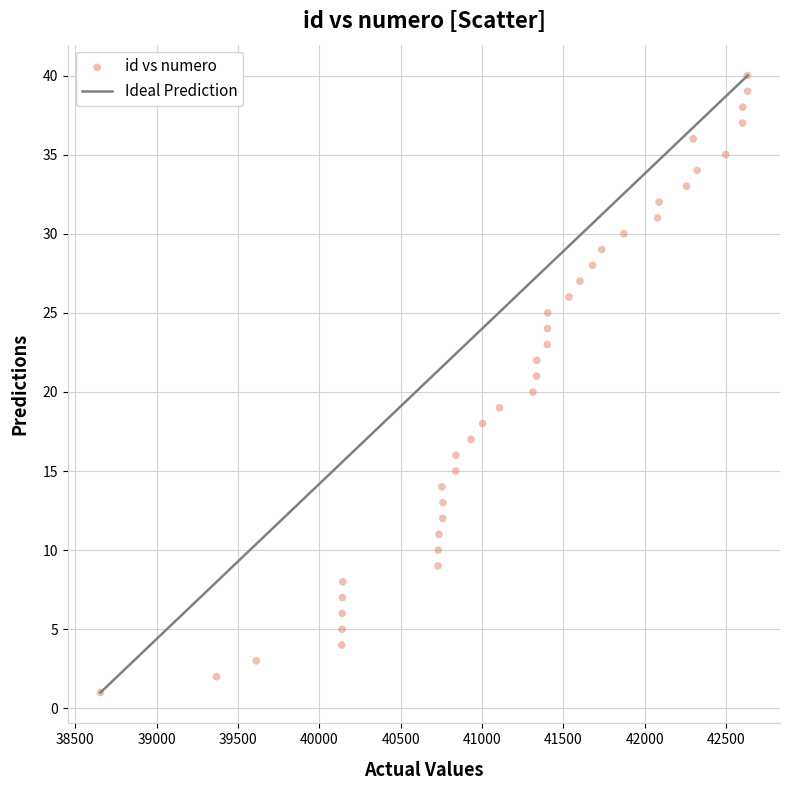

What is the range of Y values (max minus min)?

39